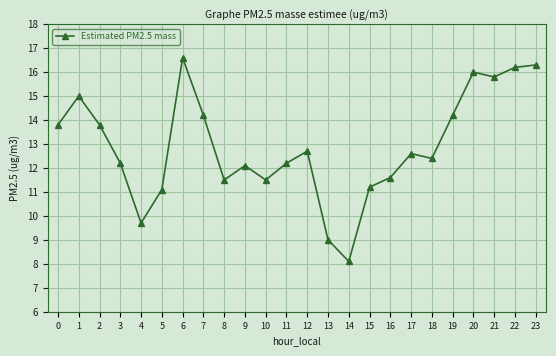

At which label is the value closest to 12?

9